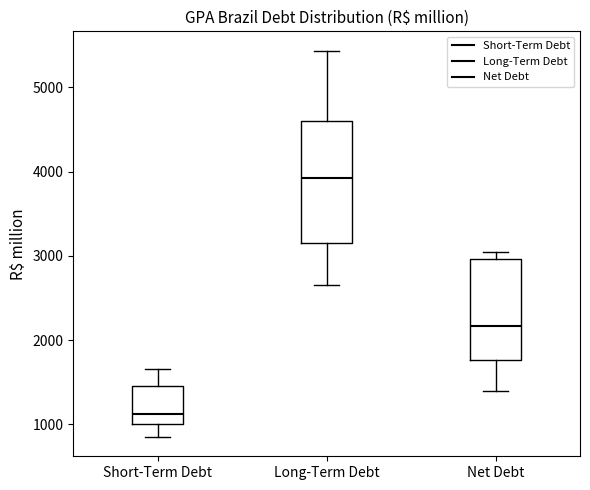

Which box has the highest median line?

Long-Term Debt